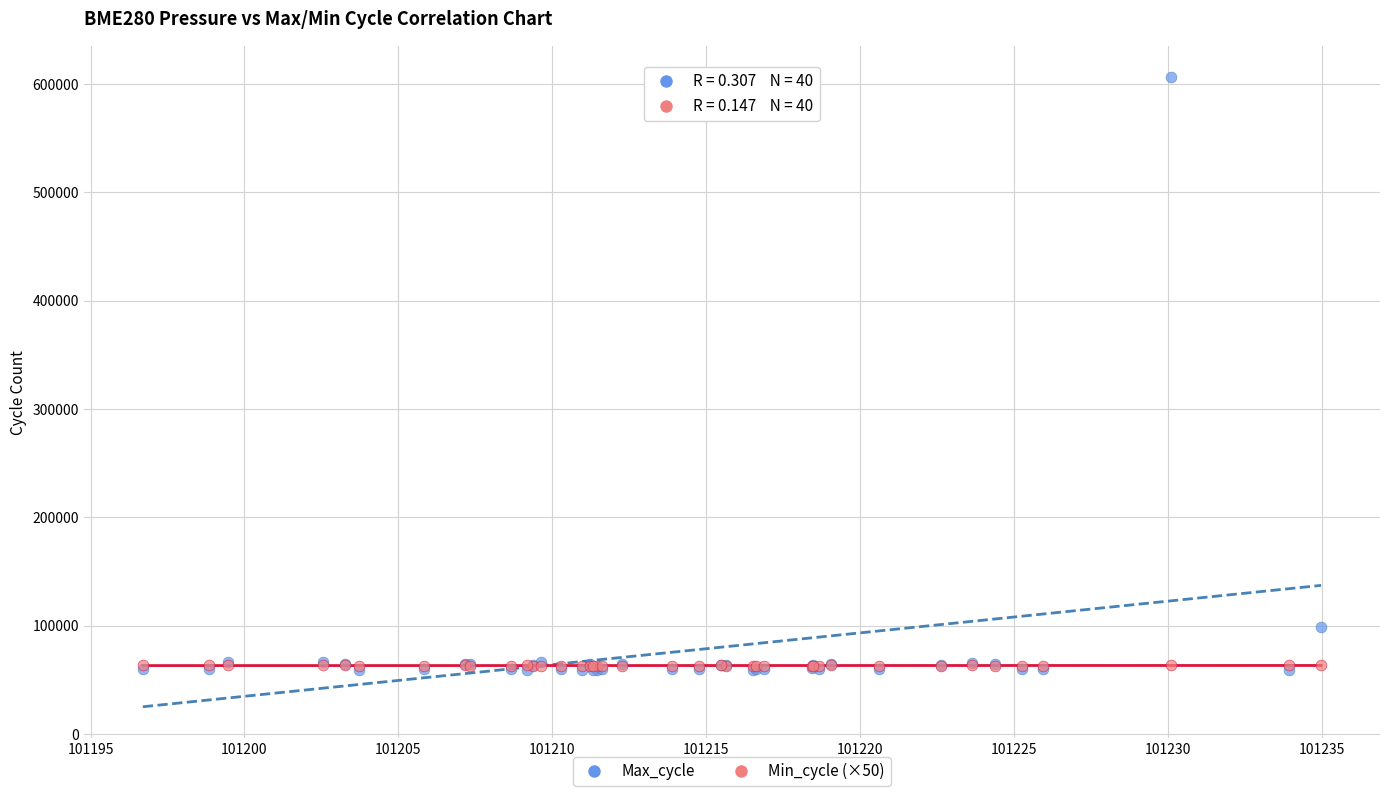

Across all series, what Y value is closest to 332717?

98546